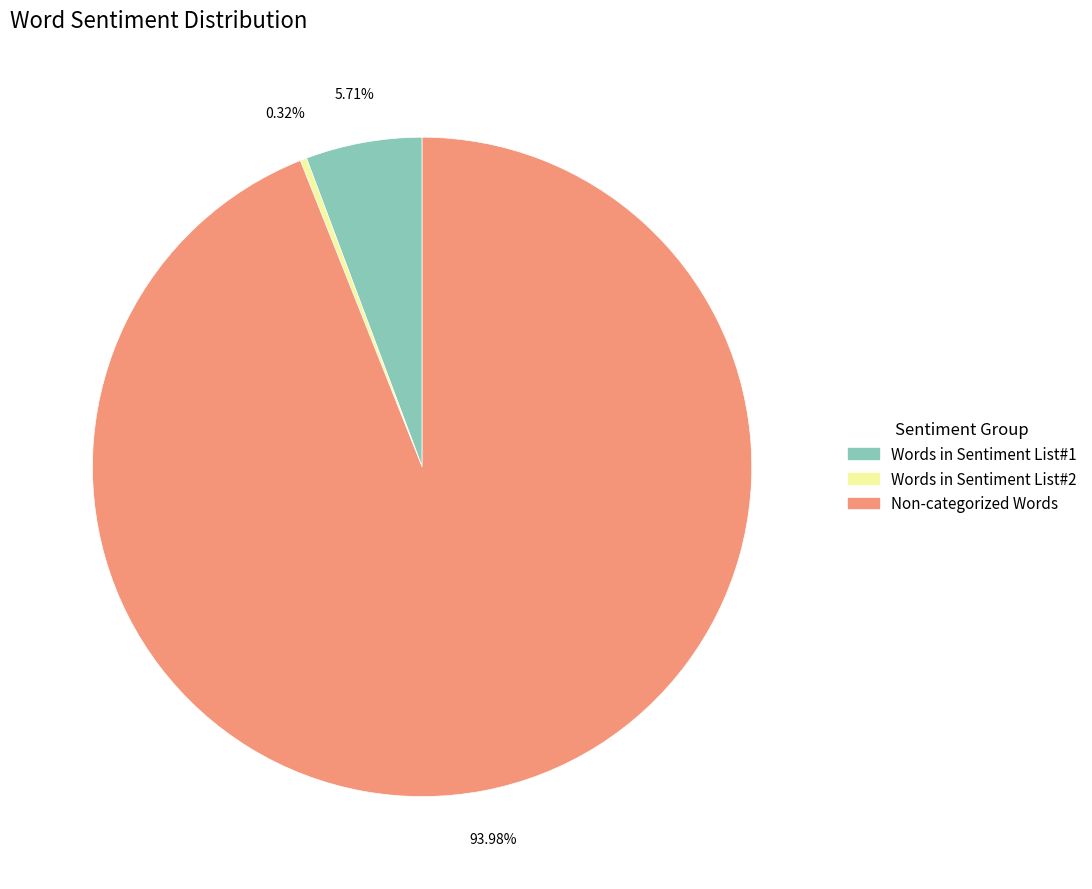

Does any single category account for the majority?

Yes